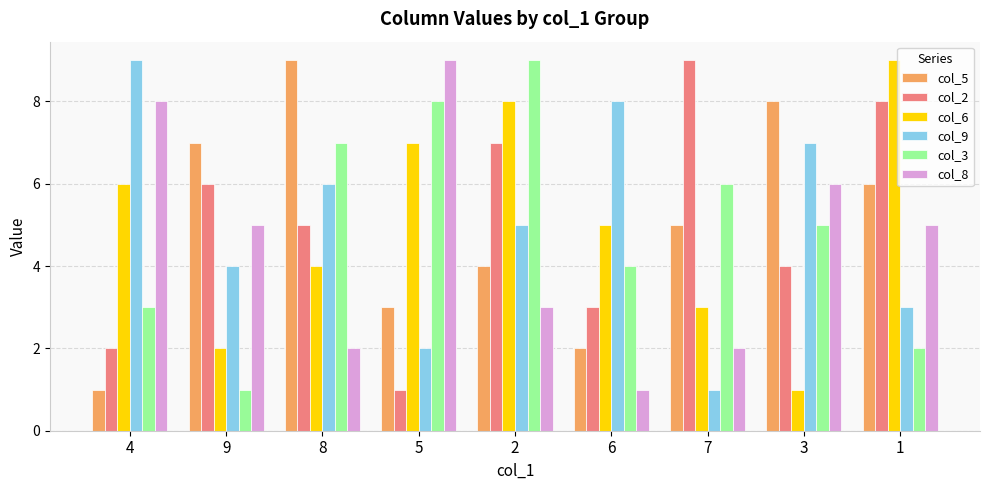

What is the average value of the col_9 series?

5